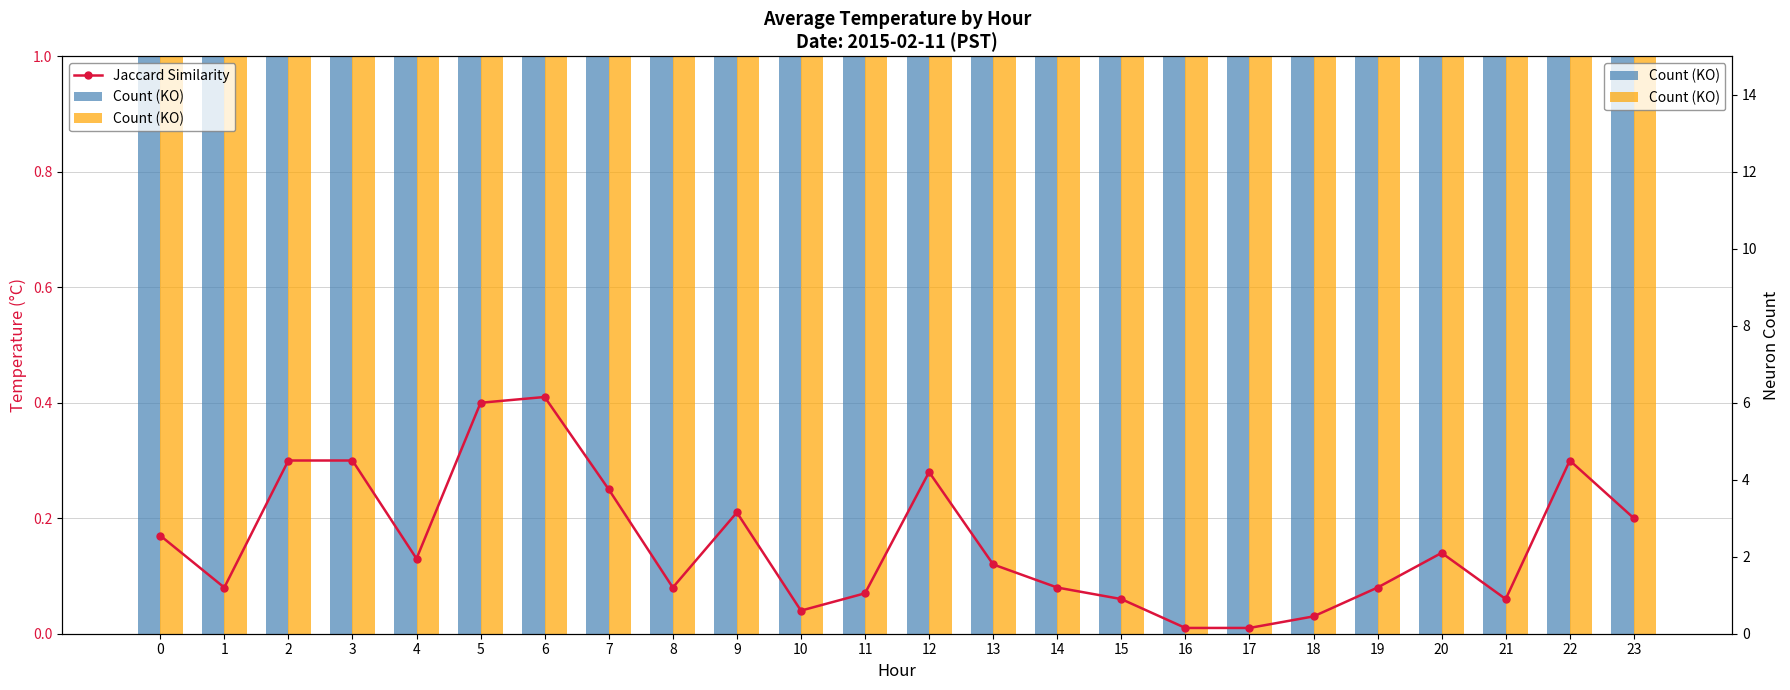

Which series has the widest spread of values?

Count (KO)